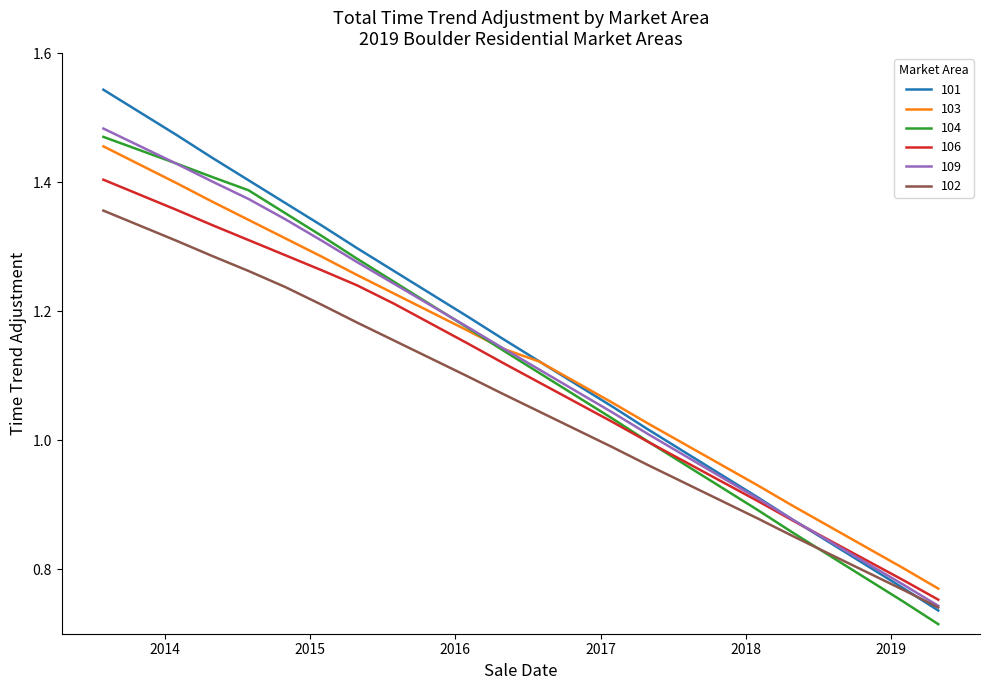

Which series has the widest spread of values?

101